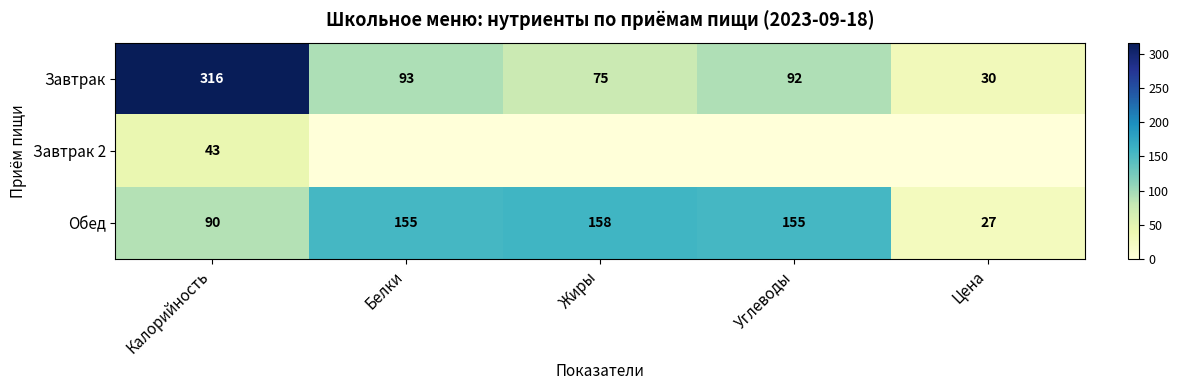

Is the value of Обед at Жиры greater than the value of Завтрак at Углеводы?

Yes